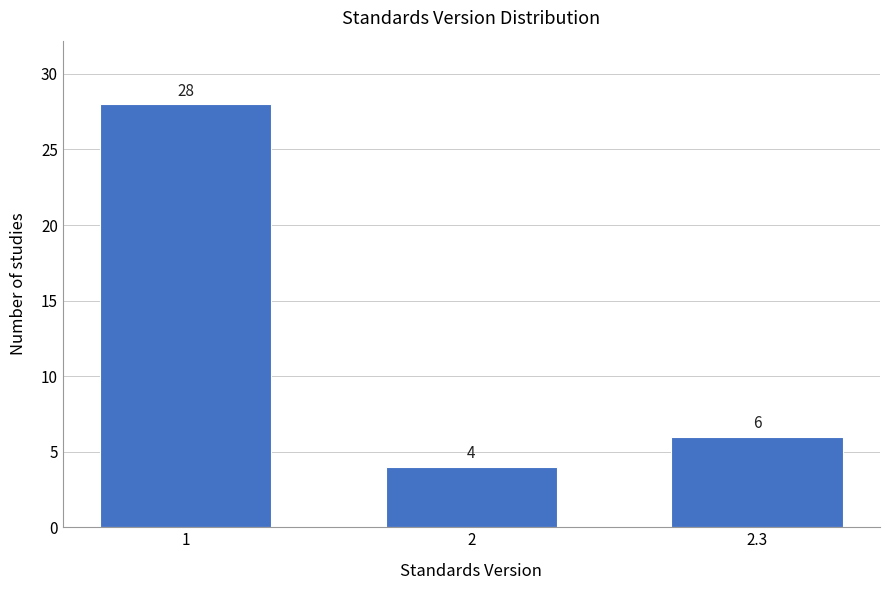

Reading left to right, list all the values displayed in this chart.

1=28	2=4	2.3=6